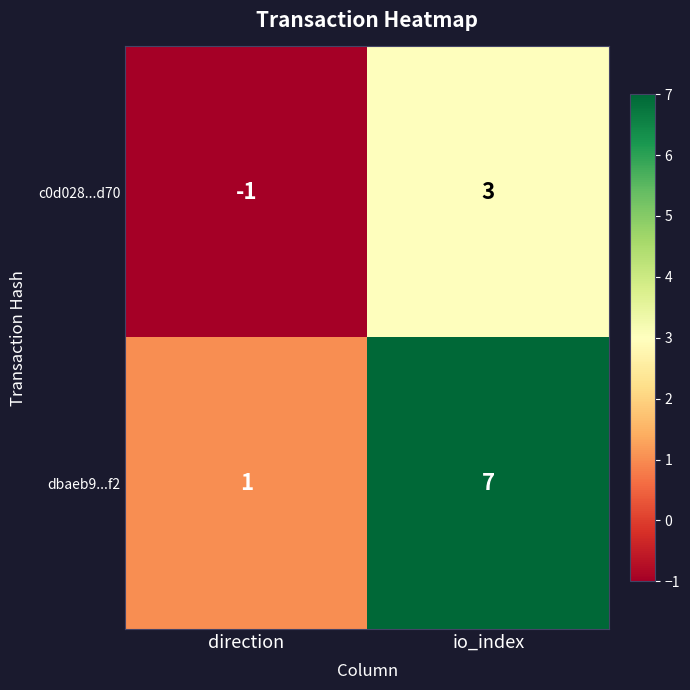

The dbaeb9...f2 series shows 2 at direction. True or false?

False